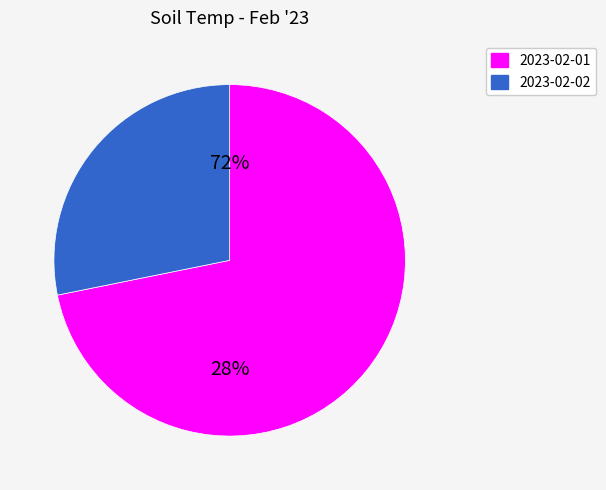

Is the sum of 13 and 18 greater than half?

No